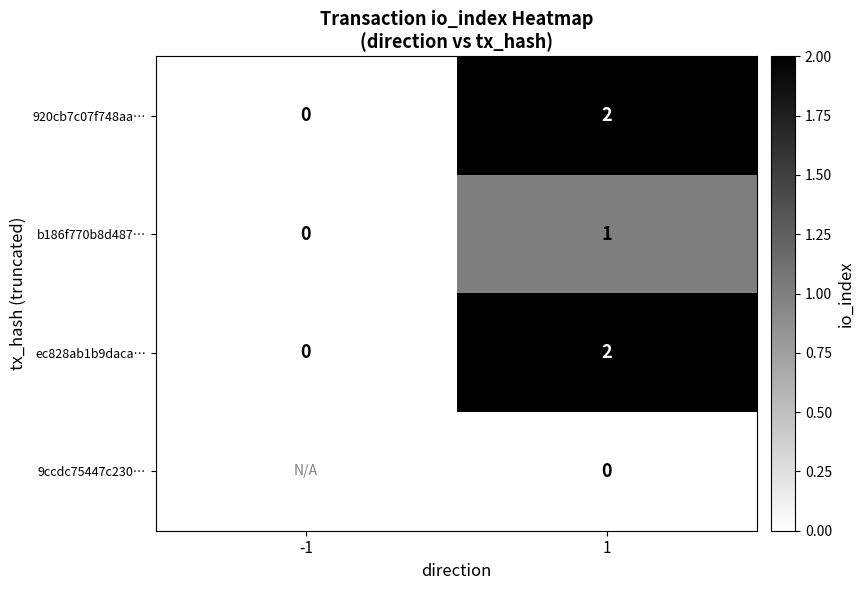

What is the total value across all series at 1?

5